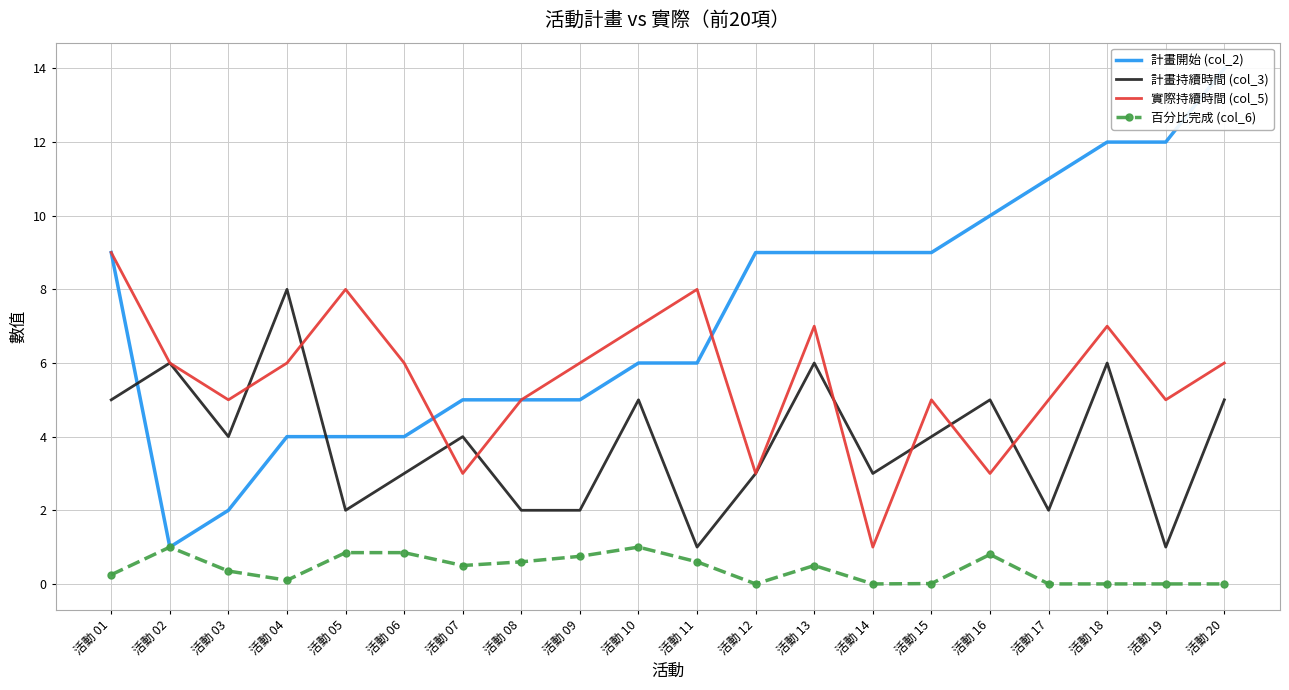

How many interior local peaks does the 百分比完成 (col_6) series have?

4